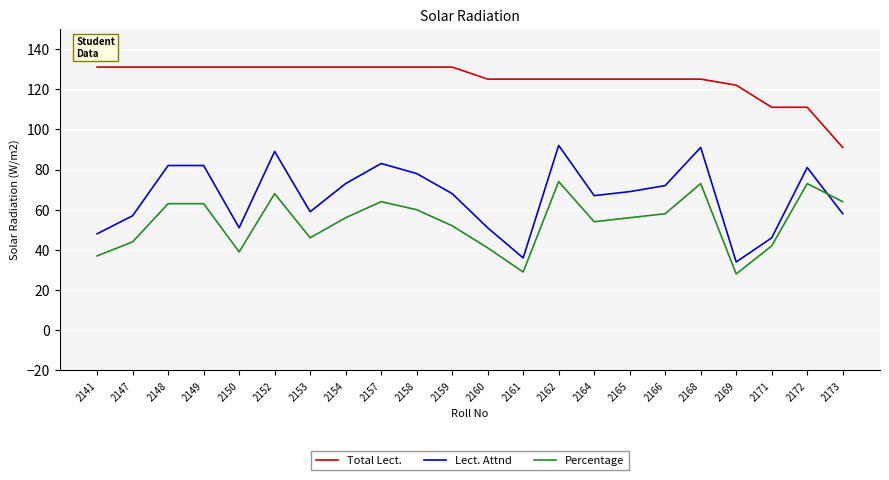

In Percentage, how many points are lower than both neighbors (excluding endpoints)?

5